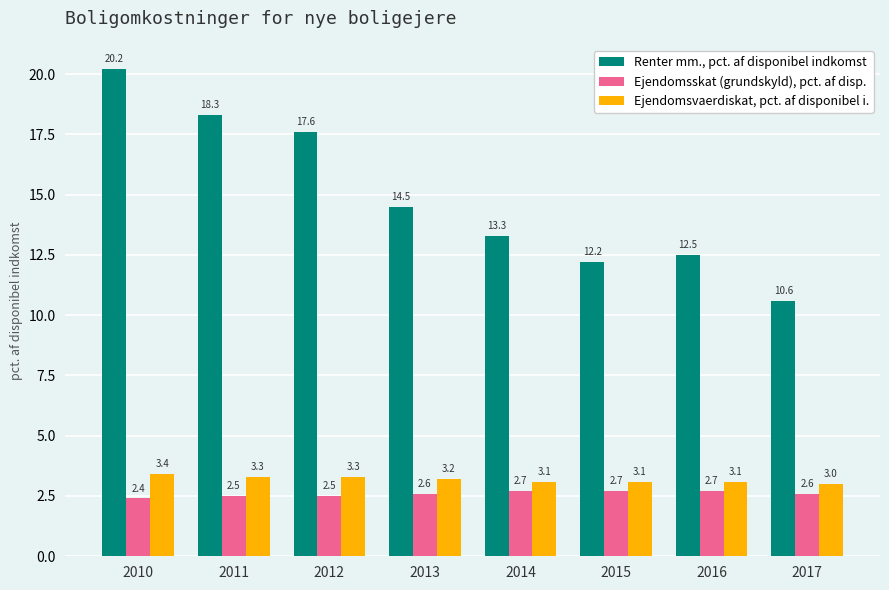

Reading right to left, extract all data points from this chart.

Renter mm., pct. af disponibel indkomst: 2017=10.6	2016=12.5	2015=12.2	2014=13.3	2013=14.5	2012=17.6	2011=18.3	2010=20.2
Ejendomsskat (grundskyld), pct. af disp.: 2017=2.6	2016=2.7	2015=2.7	2014=2.7	2013=2.6	2012=2.5	2011=2.5	2010=2.4
Ejendomsvaerdiskat, pct. af disponibel i.: 2017=3.0	2016=3.1	2015=3.1	2014=3.1	2013=3.2	2012=3.3	2011=3.3	2010=3.4